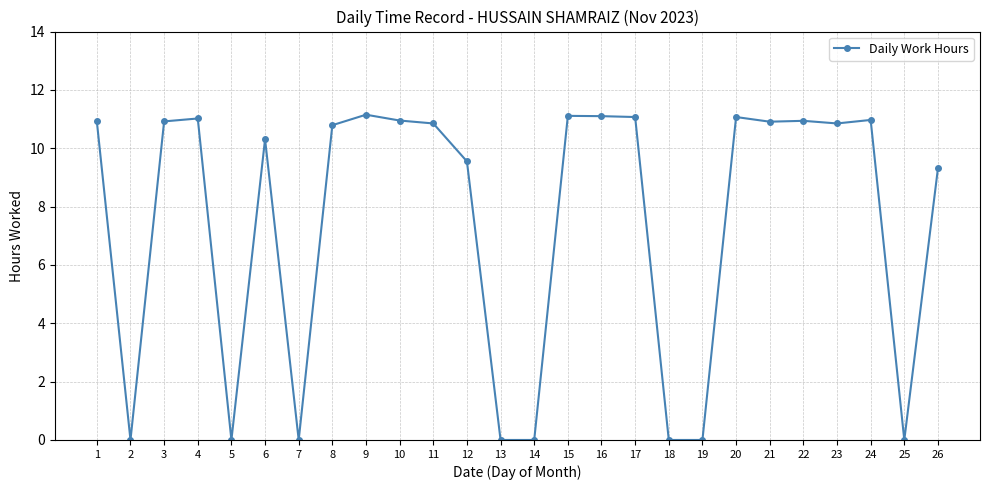

True or false: the data has more than 0 interior local peaks.

True